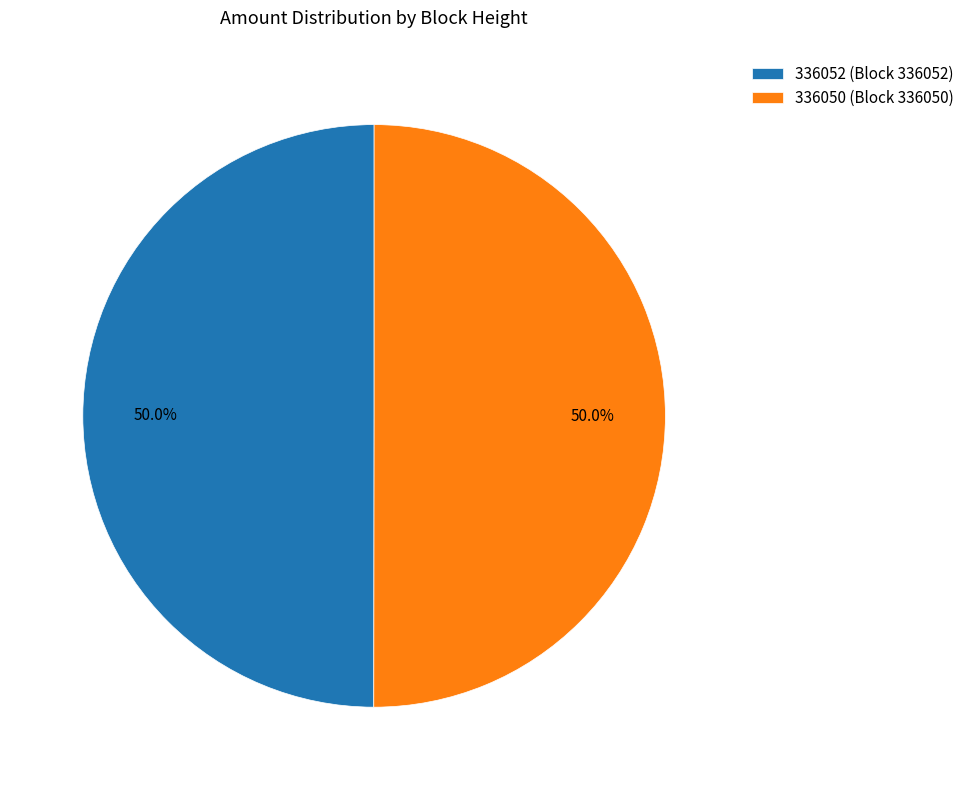

Count the number of slices in the pie.

2